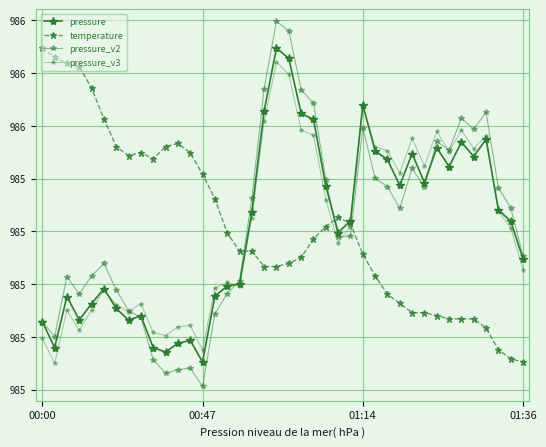

In temperature, how many points are higher than both neighbors (excluding endpoints)?

3